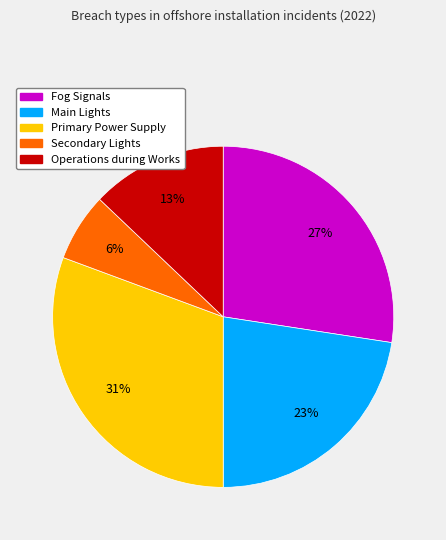

Is there a majority slice in this chart?

No